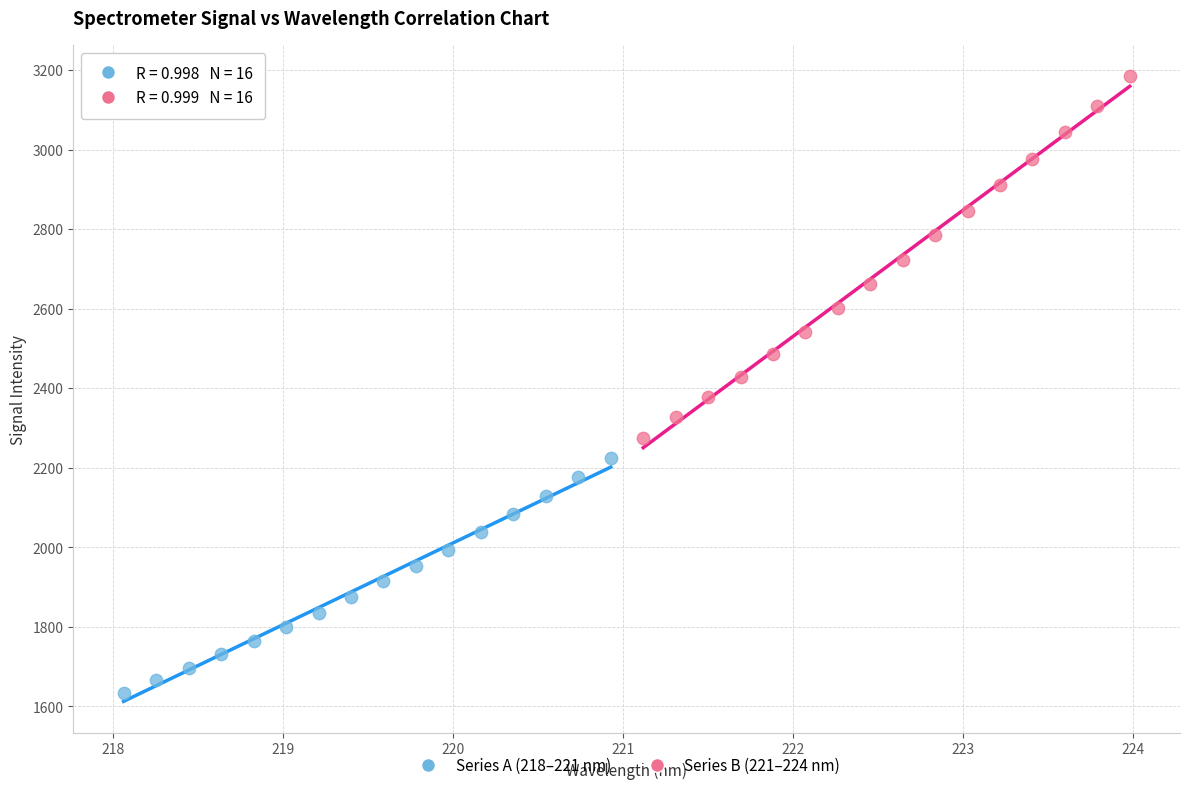

Which series has the widest spread of Y values?

Series B (221–224 nm)